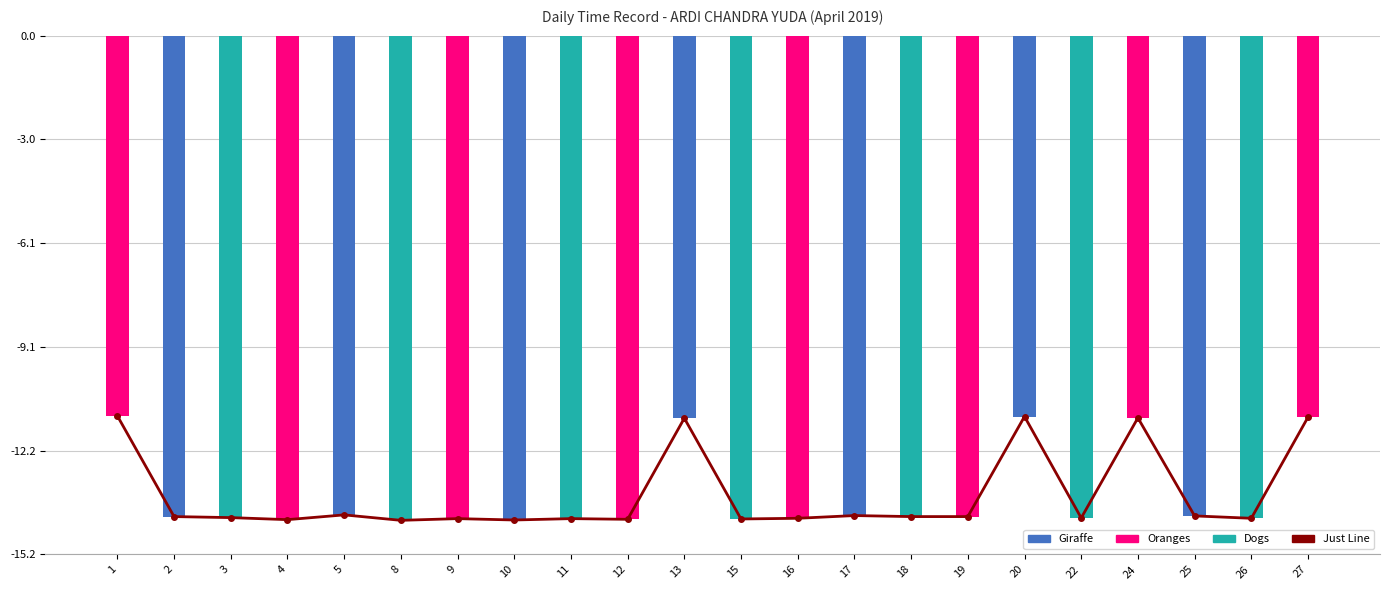

At which label is Low Hours closest to -12?

13